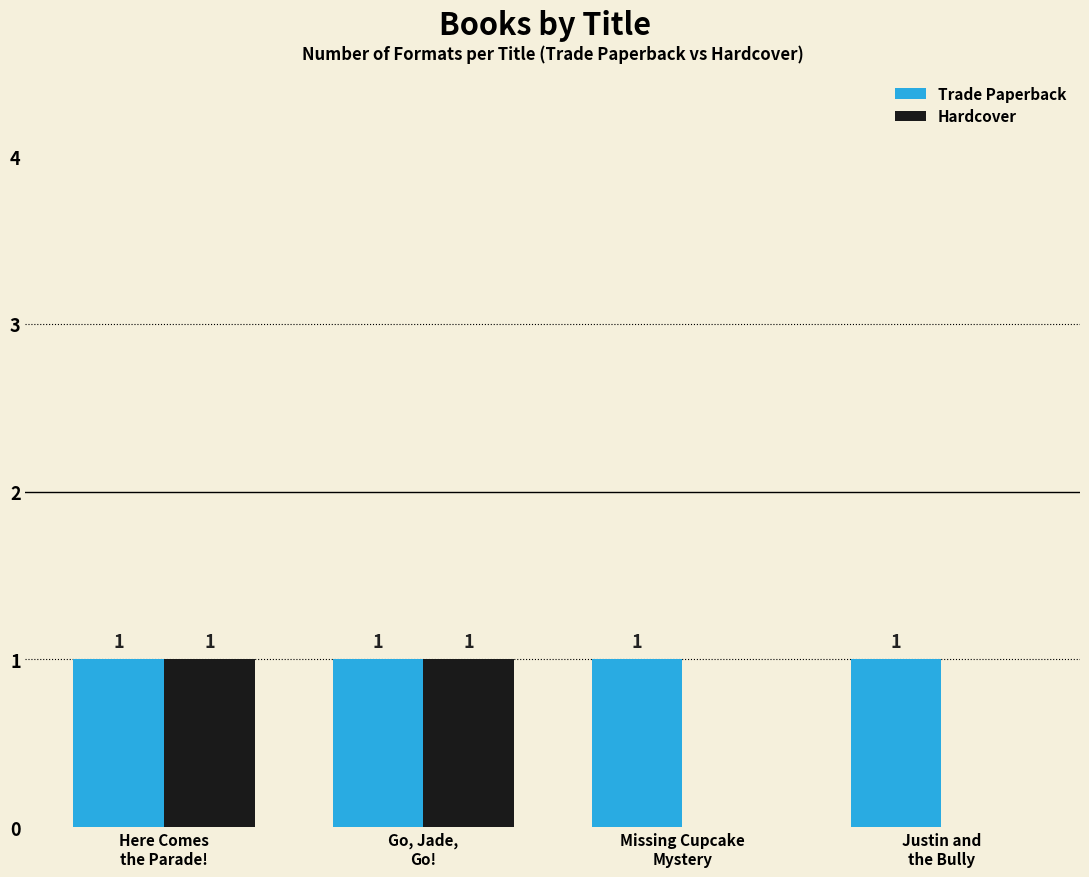

What are all the series names shown in the legend?

Trade Paperback, Hardcover